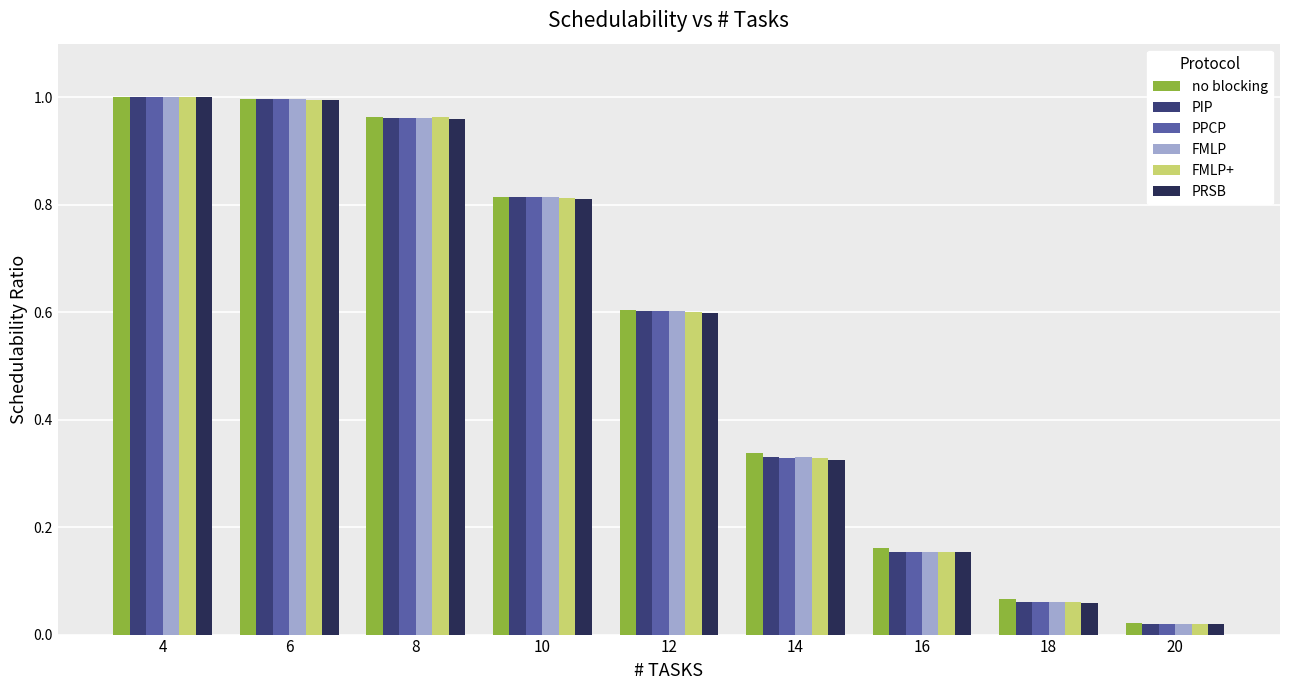

The value of PPCP at 12 is 0.4. True or false?

False